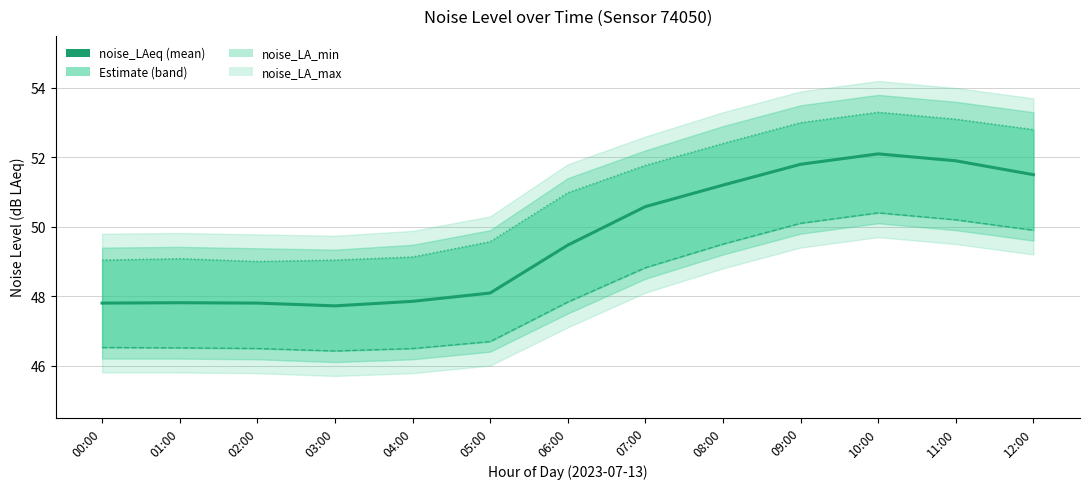

True or false: noise_LAeq and noise_LA_max cross at least once.

False